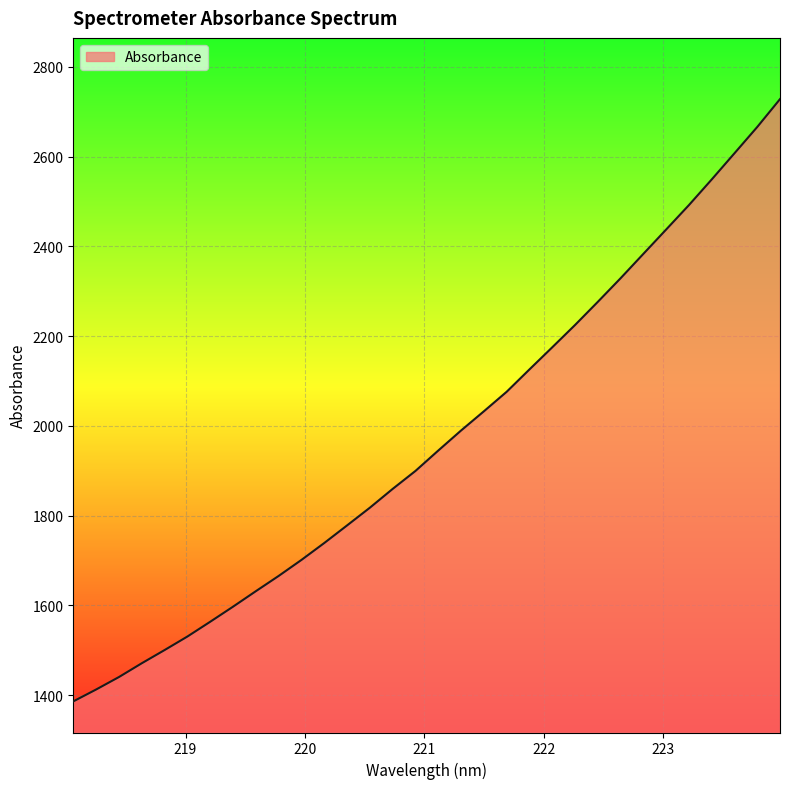

What is the greatest value displayed?

2728.0